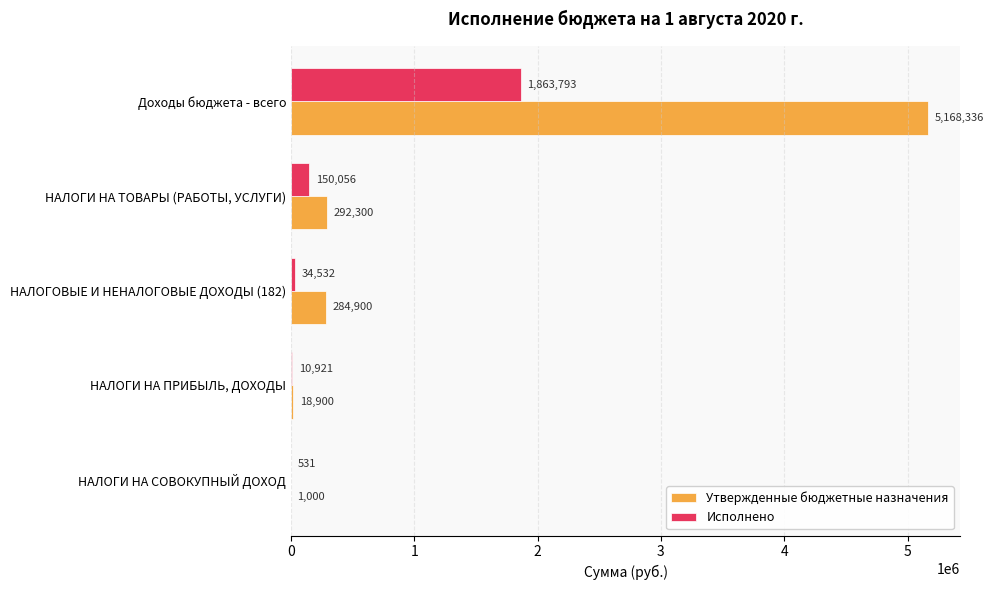

Is the value of Утвержденные бюджетные назначения at НАЛОГИ НА ПРИБЫЛЬ, ДОХОДЫ greater than the value of Исполнено at Доходы бюджета - всего?

No